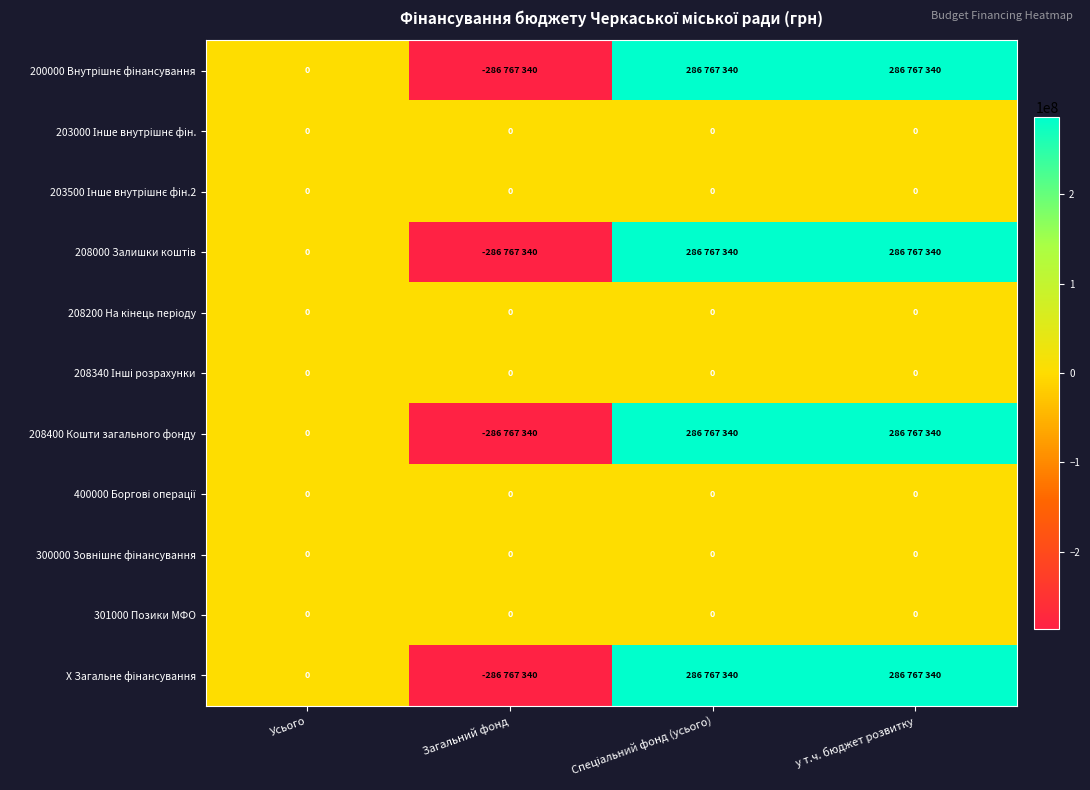

What is the sum of the 200000 Внутрішнє фінансування values at Спеціальний фонд (усього) and Усього?

286767340